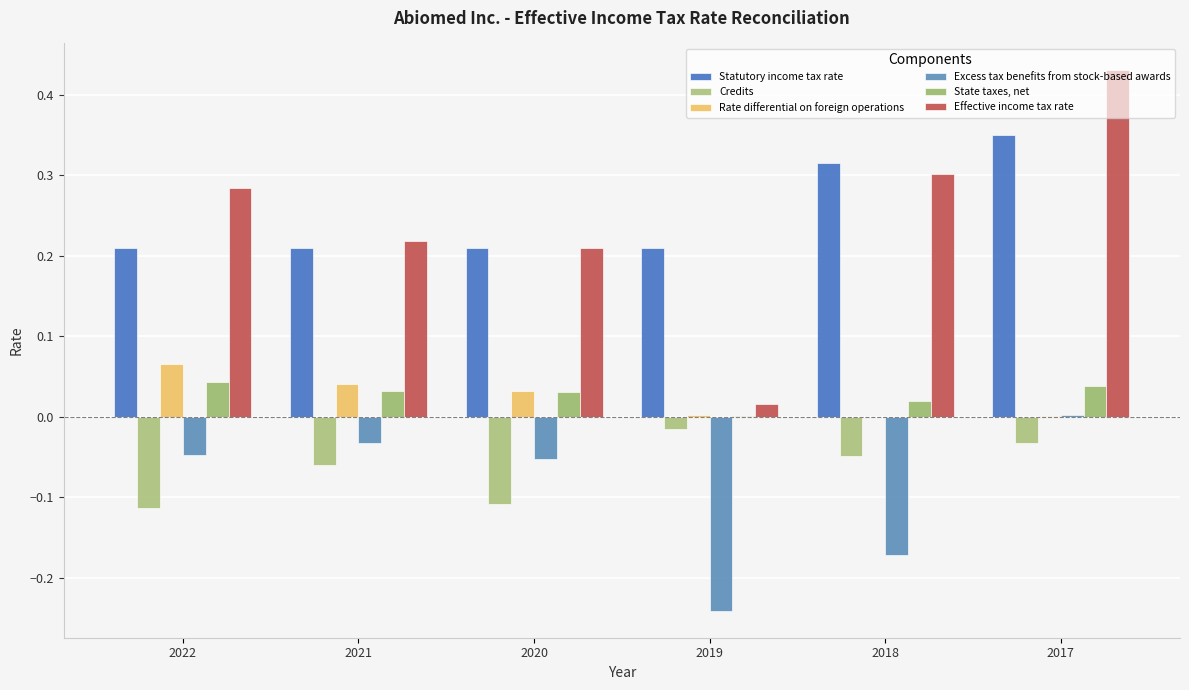

Which category has the highest value across all series?

2017